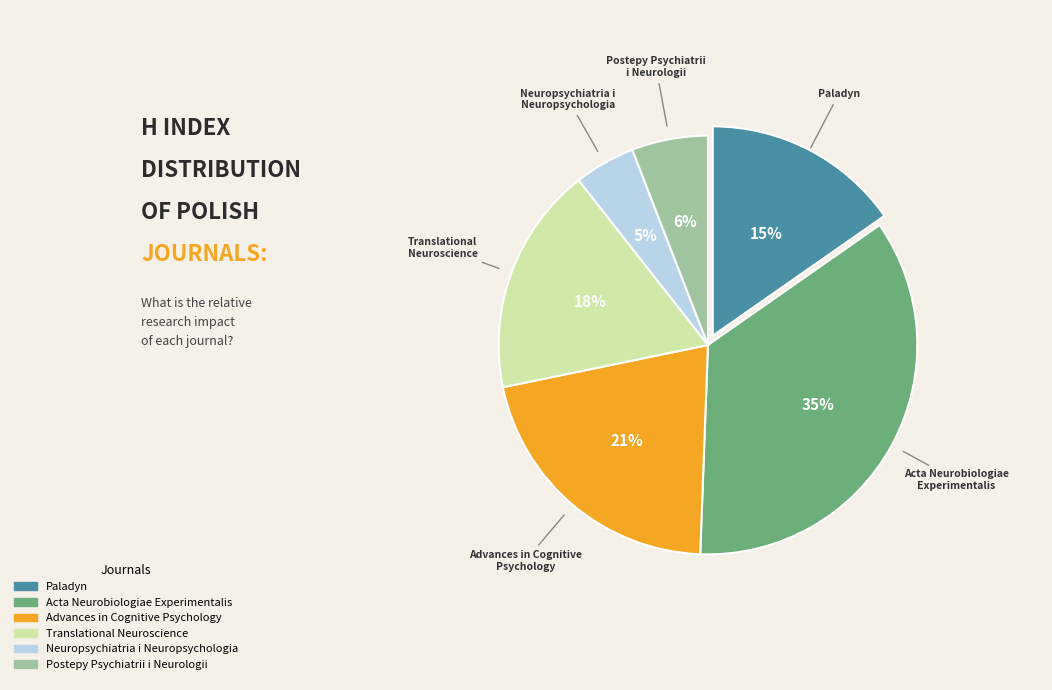

Between Translational Neuroscience and Neuropsychiatria i Neuropsychologia, which is larger?

Translational Neuroscience